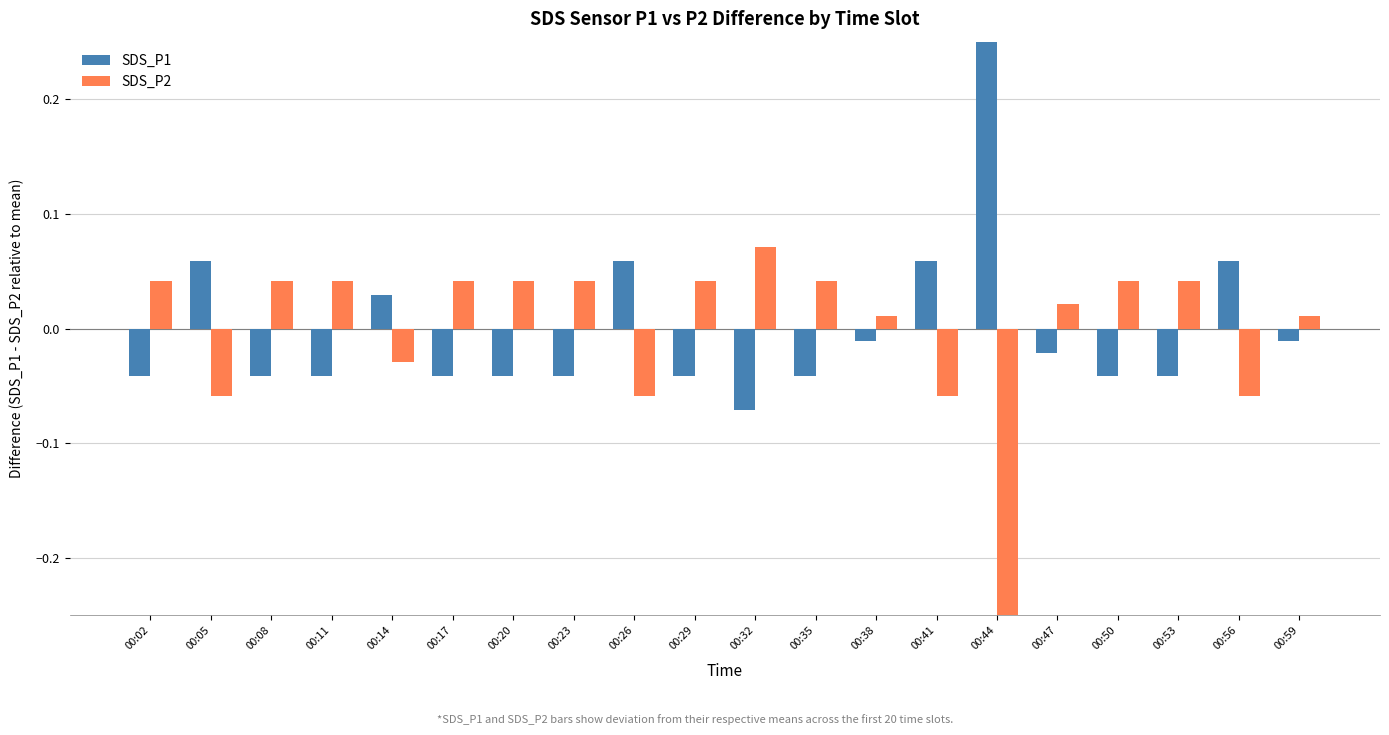

The value of SDS_P2 at 00:41 is -0.1. True or false?

True